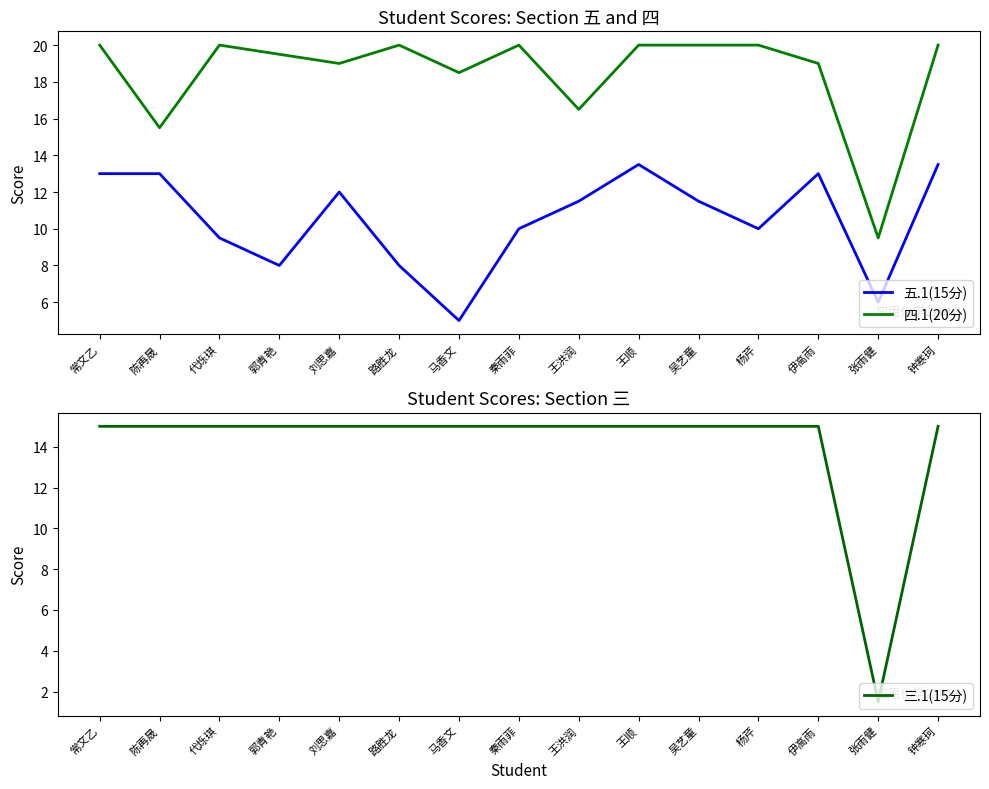

Reading left to right, what are all the values shown in this chart?

五.1(15分): 13.0	13.0	9.5	8.0	12.0	8.0	5.0	10.0	11.5	13.5	11.5	10.0	13.0	6.0	13.5
四.1(20分): 20.0	15.5	20.0	19.5	19.0	20.0	18.5	20.0	16.5	20.0	20.0	20.0	19.0	9.5	20.0
三.1(15分): 15.0	15.0	15.0	15.0	15.0	15.0	15.0	15.0	15.0	15.0	15.0	15.0	15.0	1.5	15.0